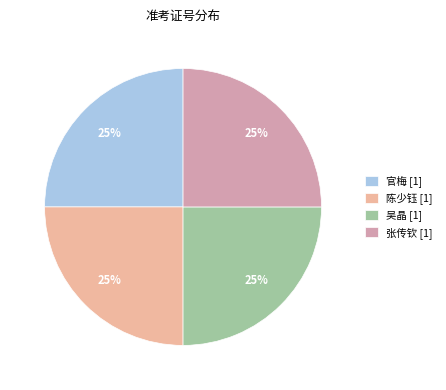

True or false: 吴晶 [1] accounts for 32% of the total.

False